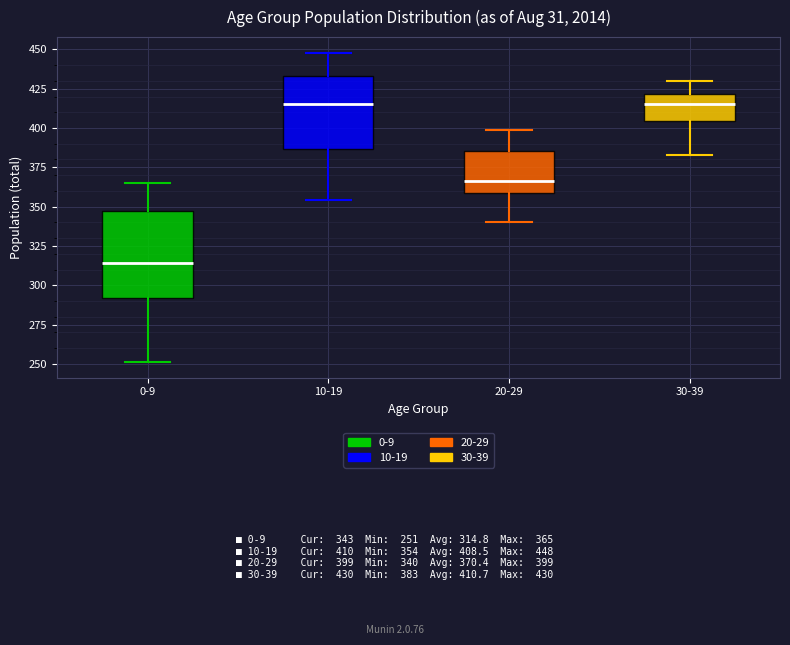

Reading left to right, transcribe this box plot: for each box, give where its median line is, the range the box spans, and where its two whiskers end, as read against the y-axis. The values are not printed on the chart, so give them approximately, as read against the axis.

0-9: median 315, box 290 to 350, whiskers 250 to 365
10-19: median 415, box 385 to 435, whiskers 355 to 450
20-29: median 365, box 360 to 385, whiskers 340 to 400
30-39: median 415, box 405 to 420, whiskers 385 to 430